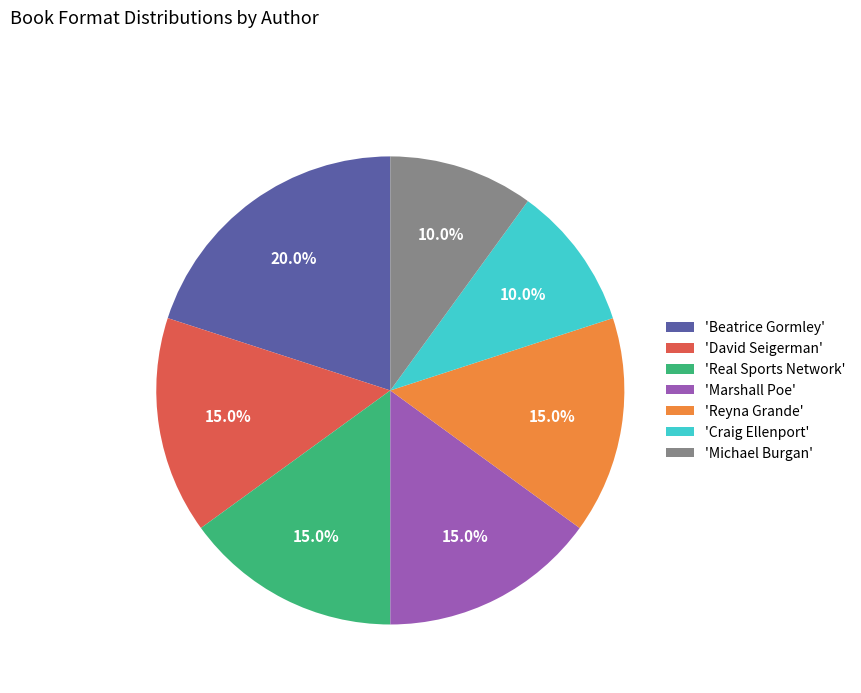

How many slices are in this pie chart?

7